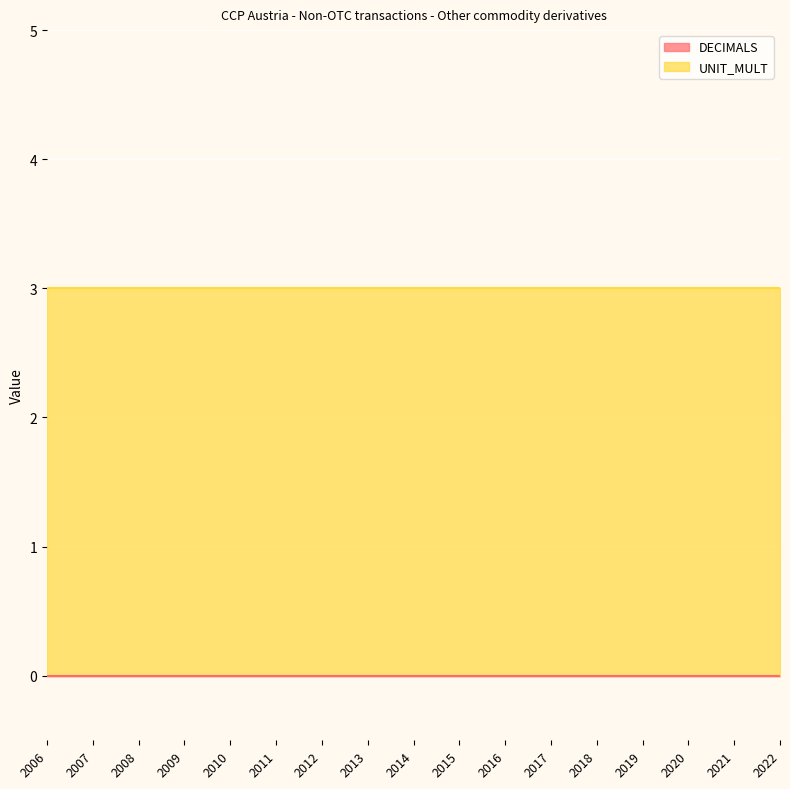

At which label is DECIMALS closest to 0?

2006